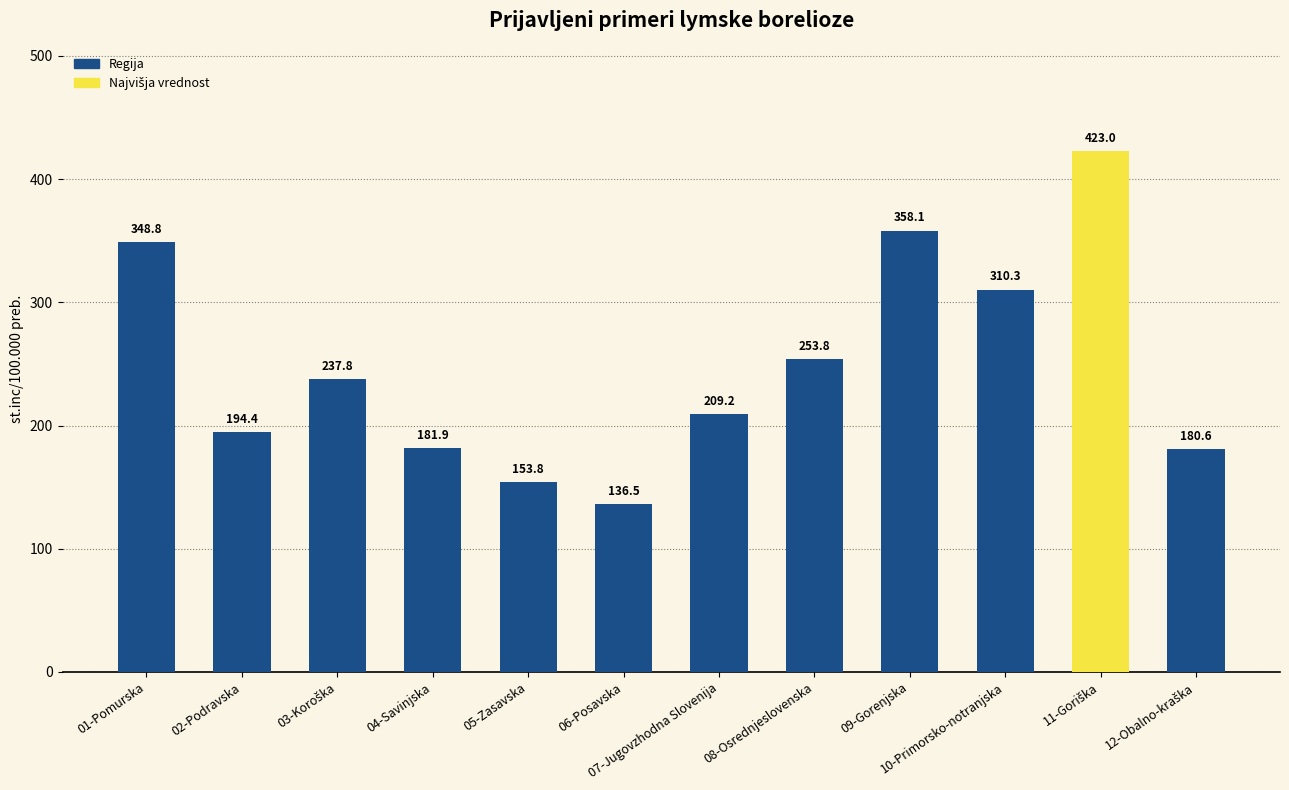

Approximately how many times larger is the value at 01-Pomurska compared to 04-Savinjska?

1.9